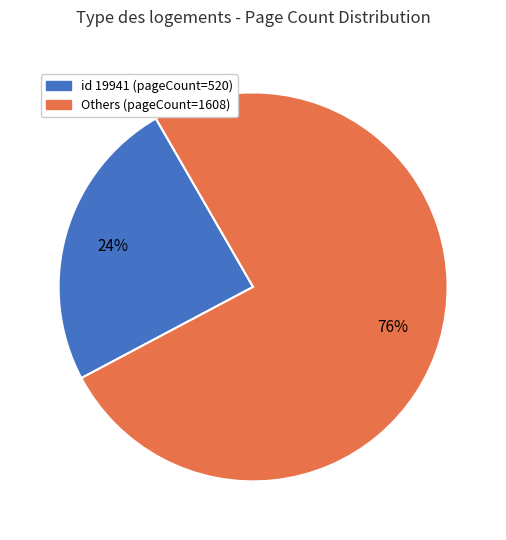

To the nearest percent, what is the average slice percentage?

50%